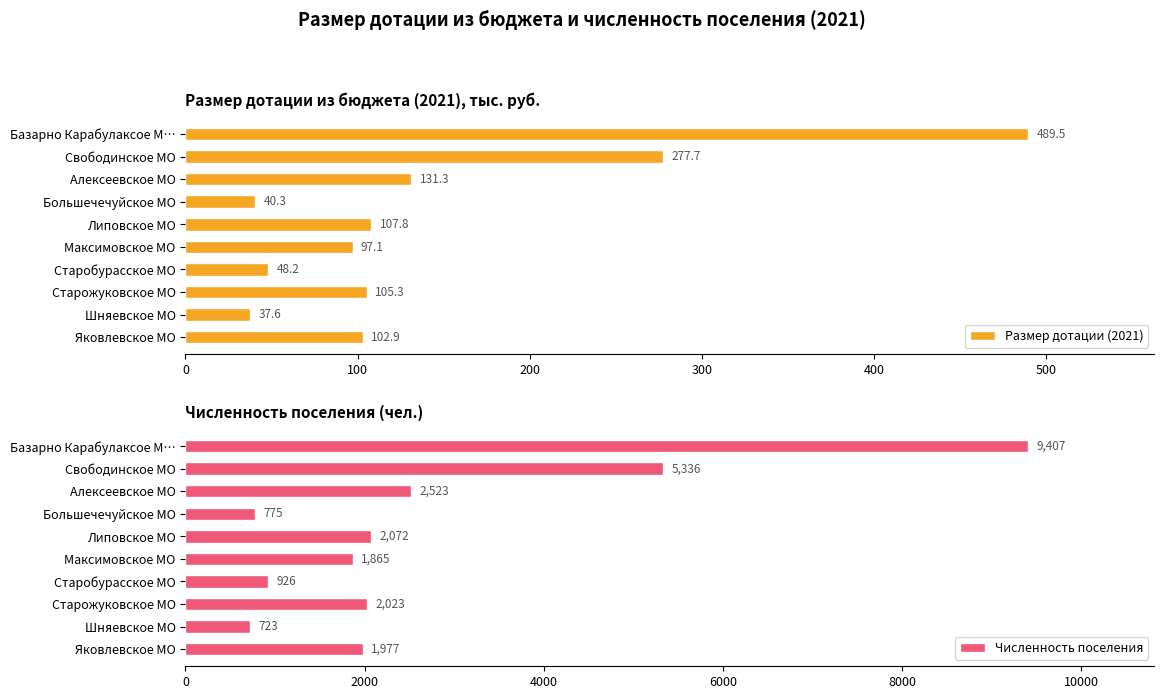

What value does the Размер дотации (2021) series have at Большечечуйское МО?

40.3